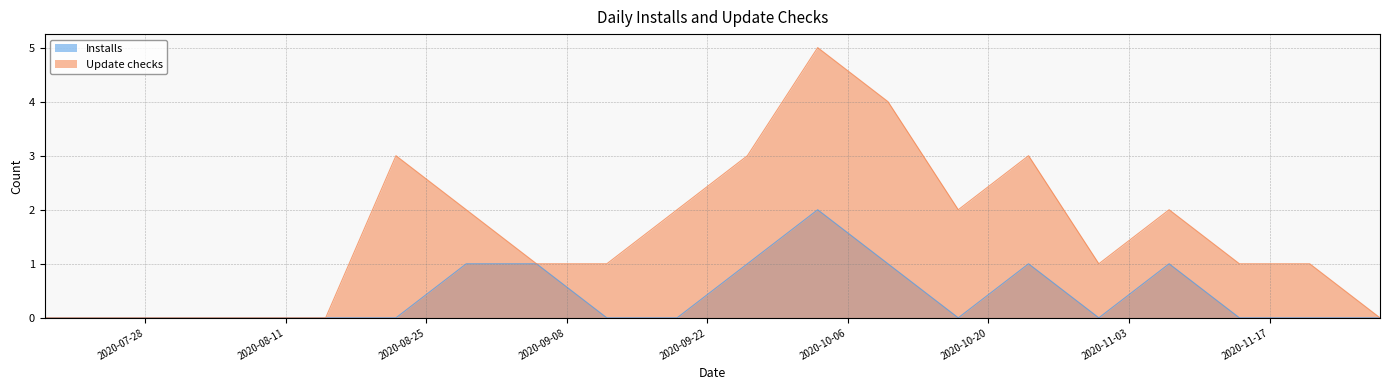

Which series has the largest range (max minus min)?

Update checks